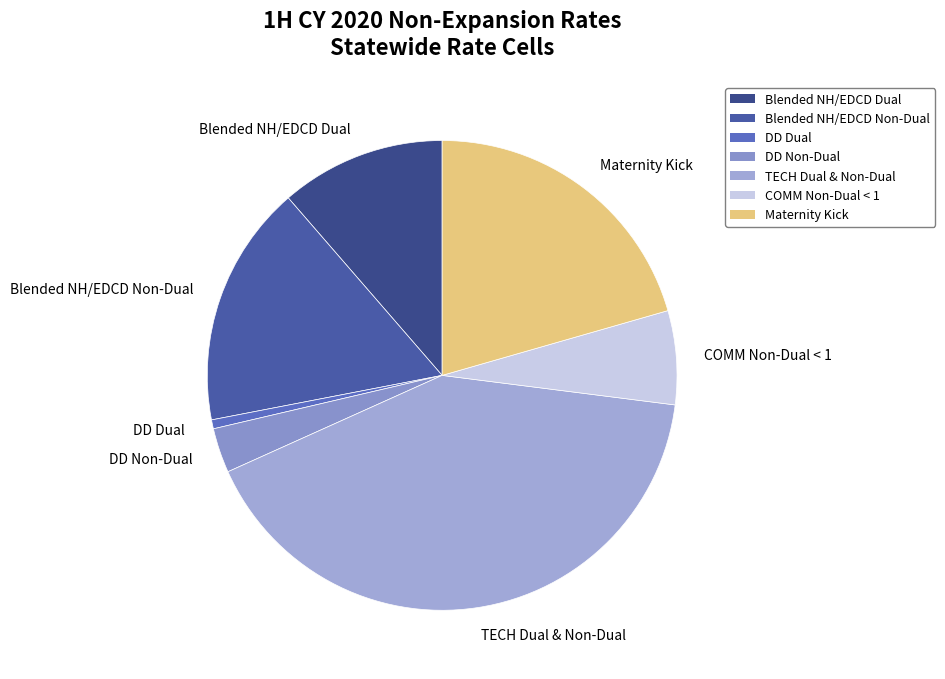

Is there any slice that represents more than half of the pie?

No